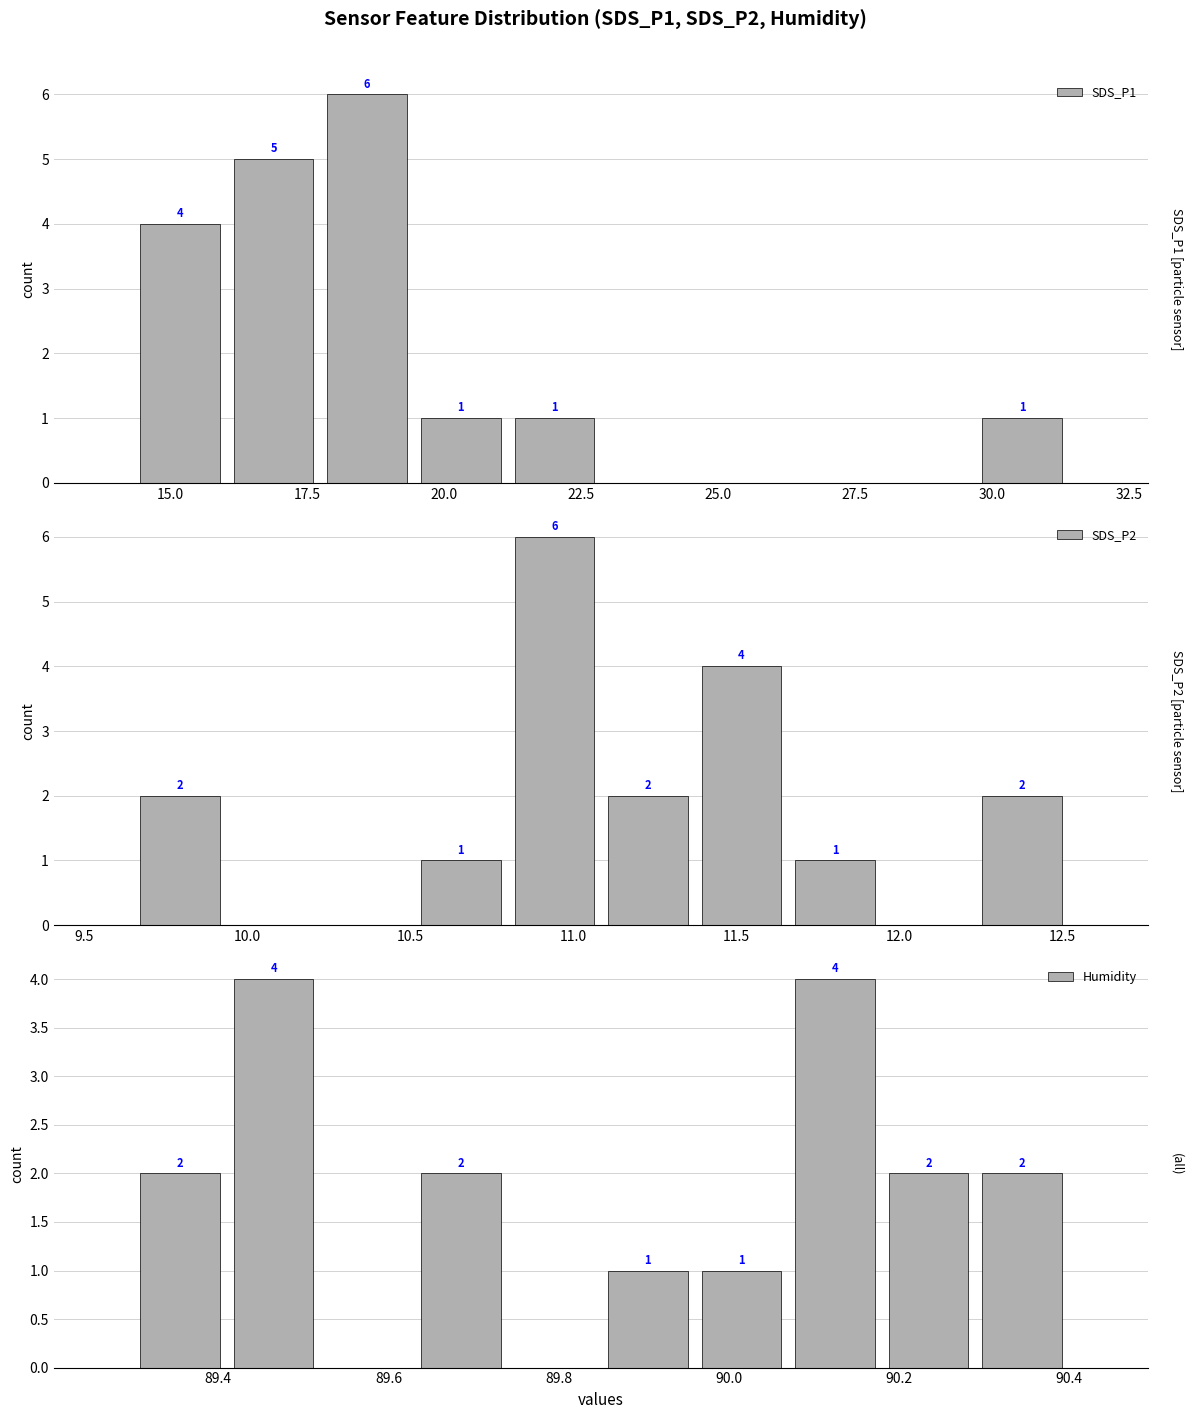

How many bars are there in each group?

3